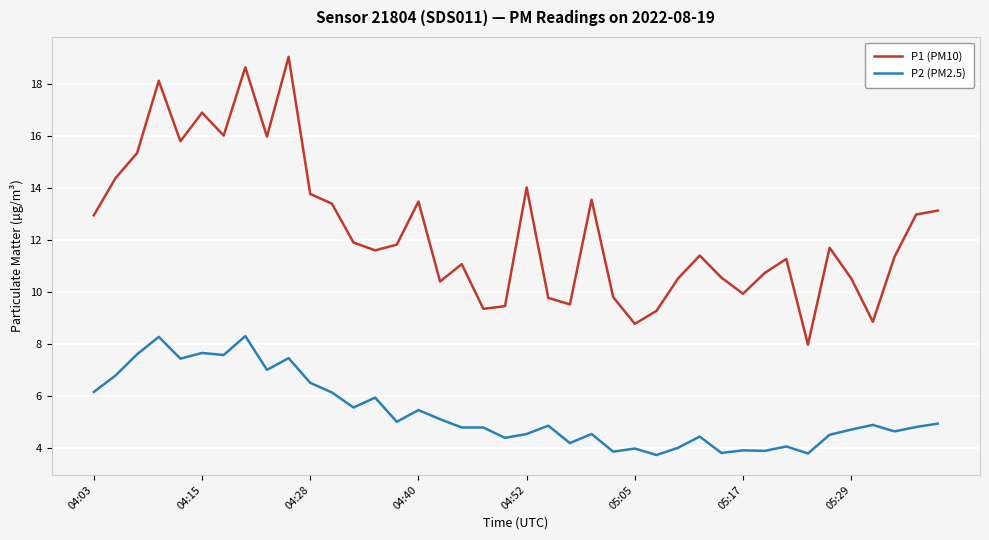

What is the highest value of the P1 (PM10) series?

19.1